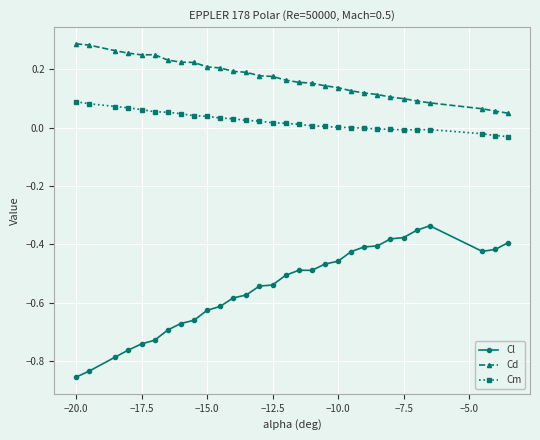

True or false: Cm has more than 0 points higher than both neighbors.

True